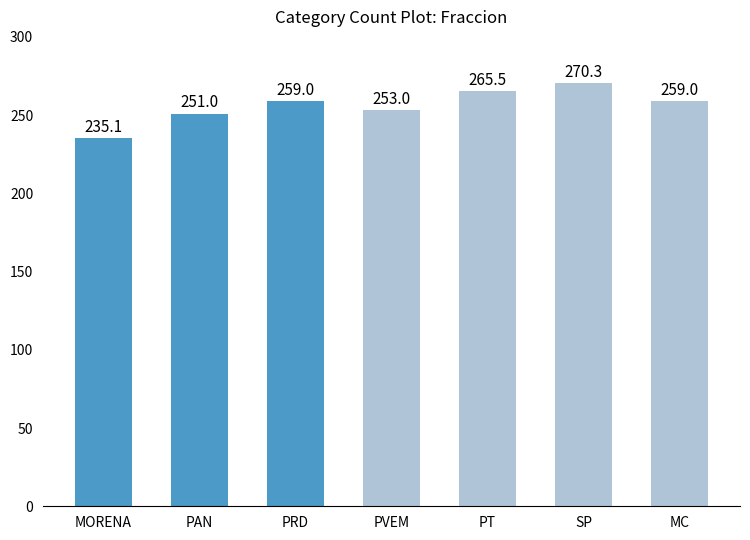

What is the difference between the maximum and minimum values?

35.2